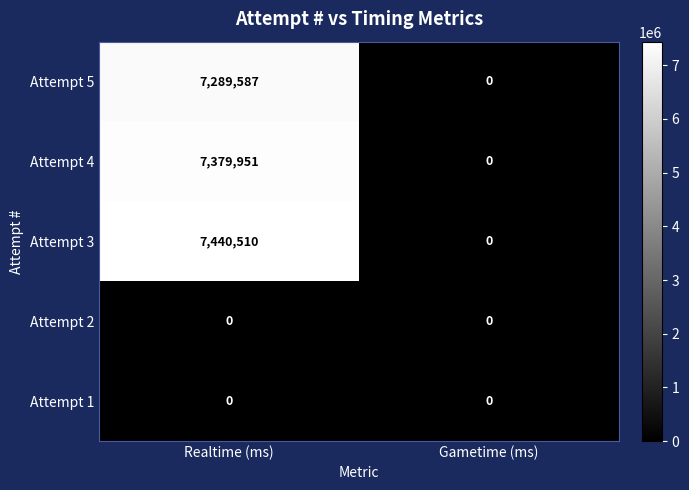

How many positive values does the Attempt 4 series have?

1